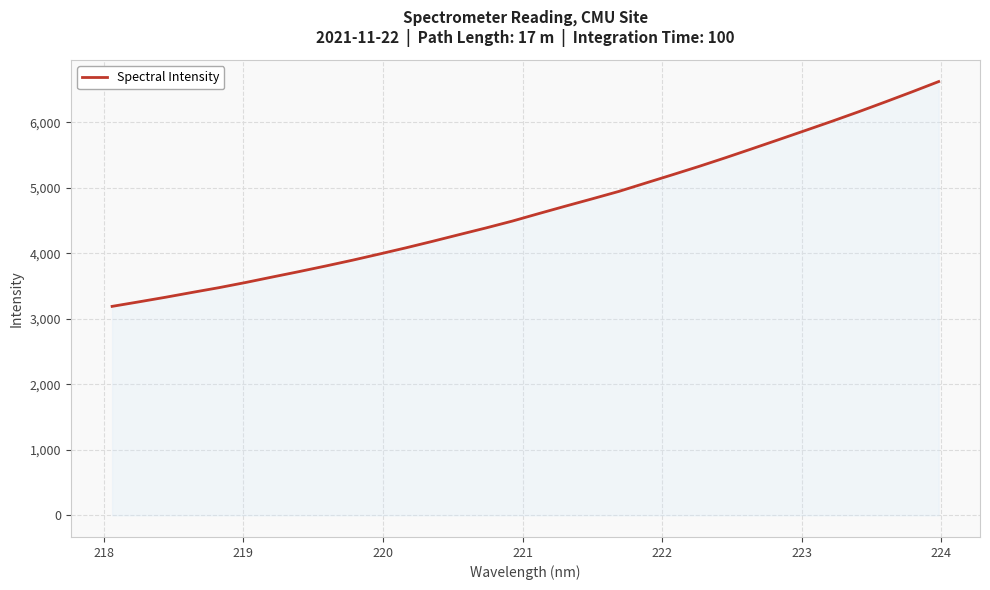

What is the maximum value shown in the chart?

6622.9